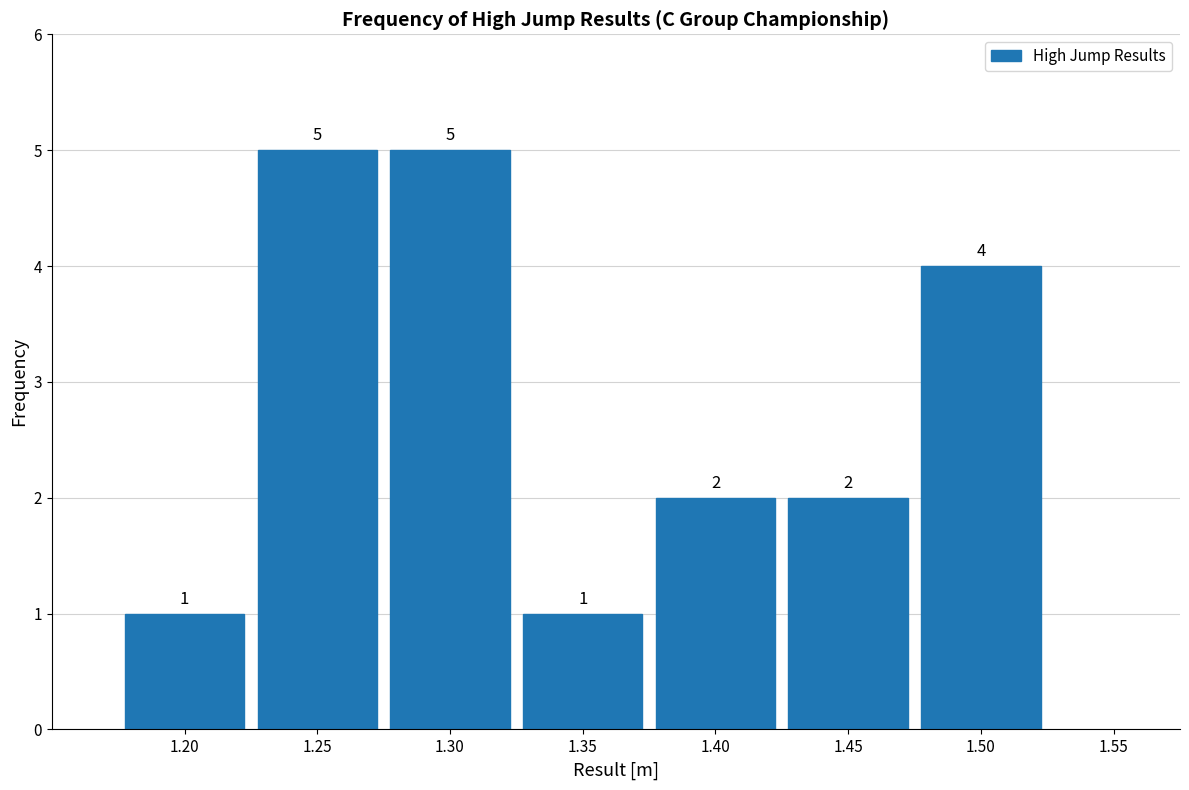

Reading left to right, transcribe this chart: for each bar, give the range it covers on the x-axis and its height.

1.175 to 1.225: 1
1.225 to 1.275: 5
1.275 to 1.325: 5
1.325 to 1.375: 1
1.375 to 1.425: 2
1.425 to 1.475: 2
1.475 to 1.525: 4